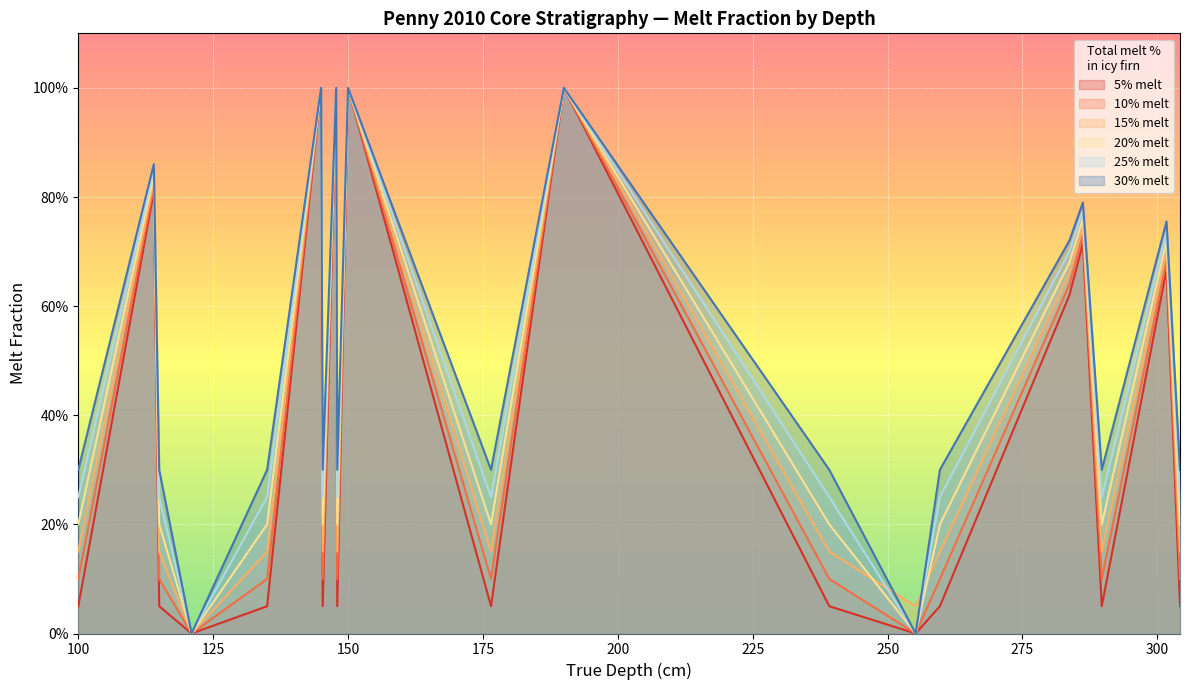

Rank the series by their average value, from lowest to highest.

5% melt, 10% melt, 15% melt, 20% melt, 25% melt, 30% melt